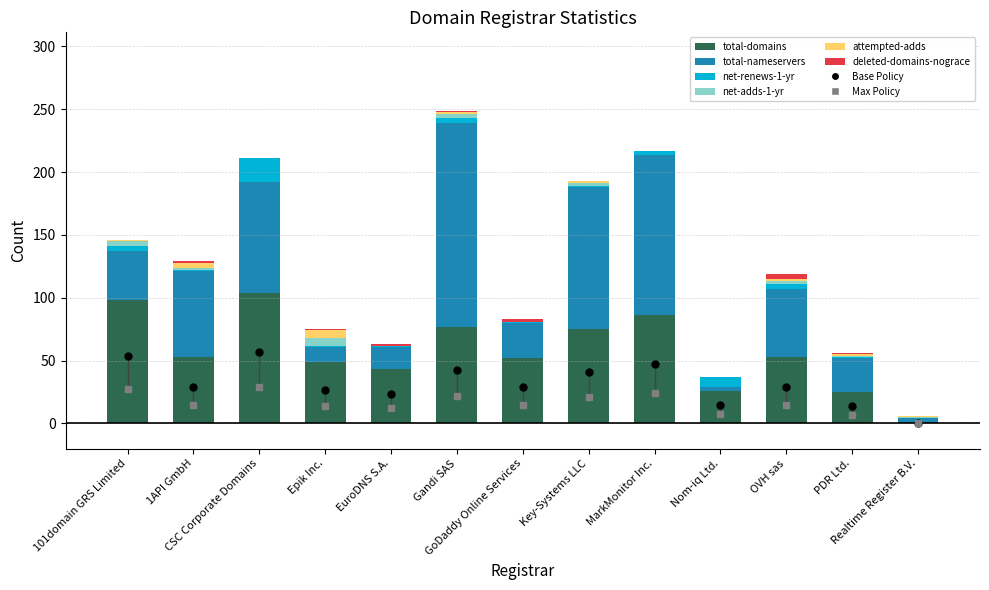

What is the maximum value for total-domains?

104